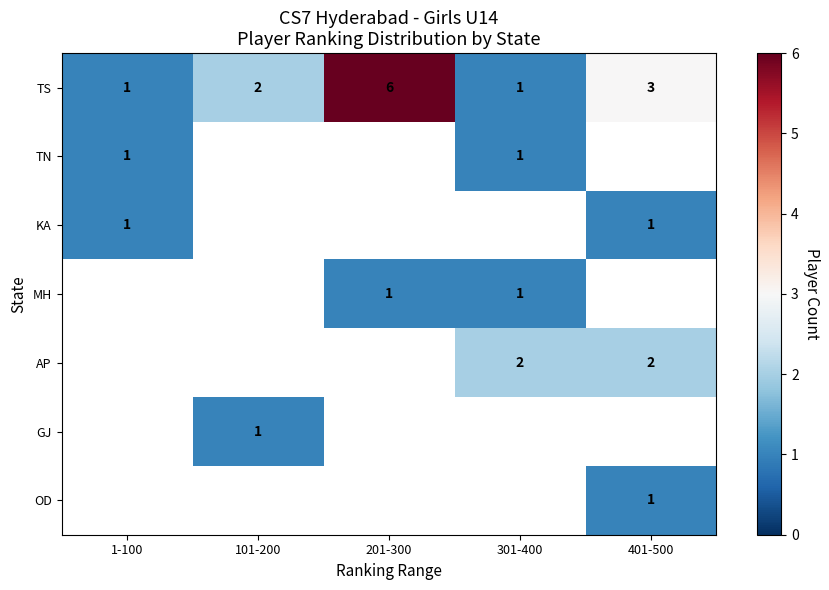

Which has a higher value, 201-300 or 101-200?

201-300